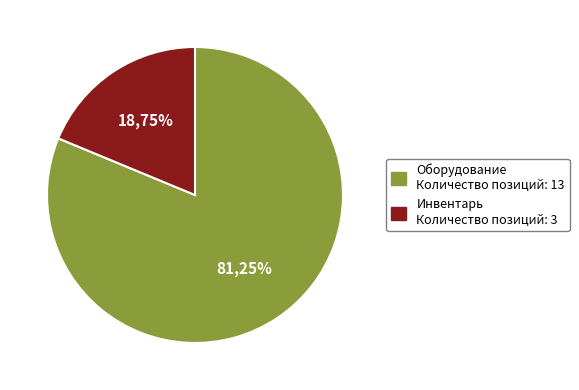

To the nearest percent, what percentage of the pie is Инвентарь?

19%